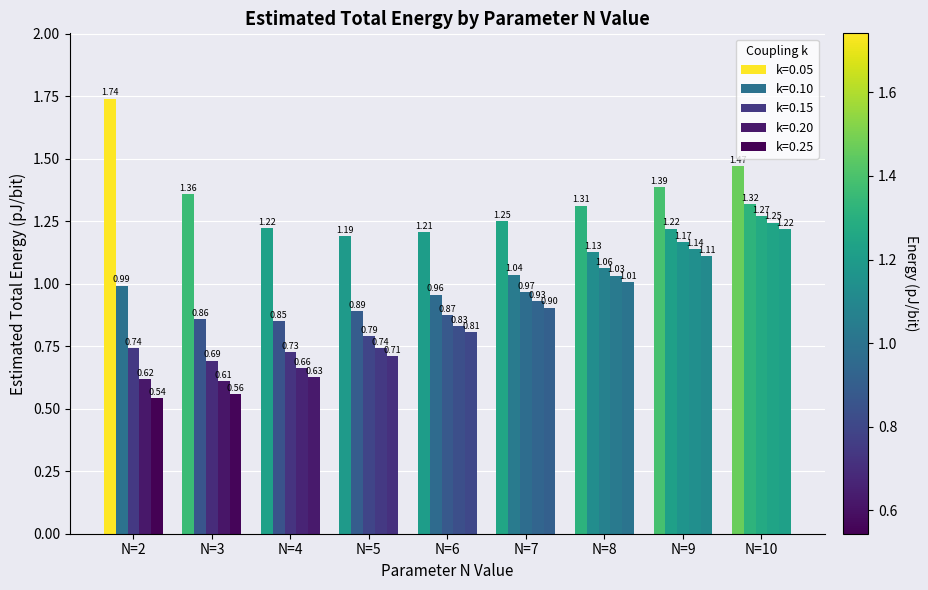

Which category has the lowest value in the k=0.20 series?

N=3